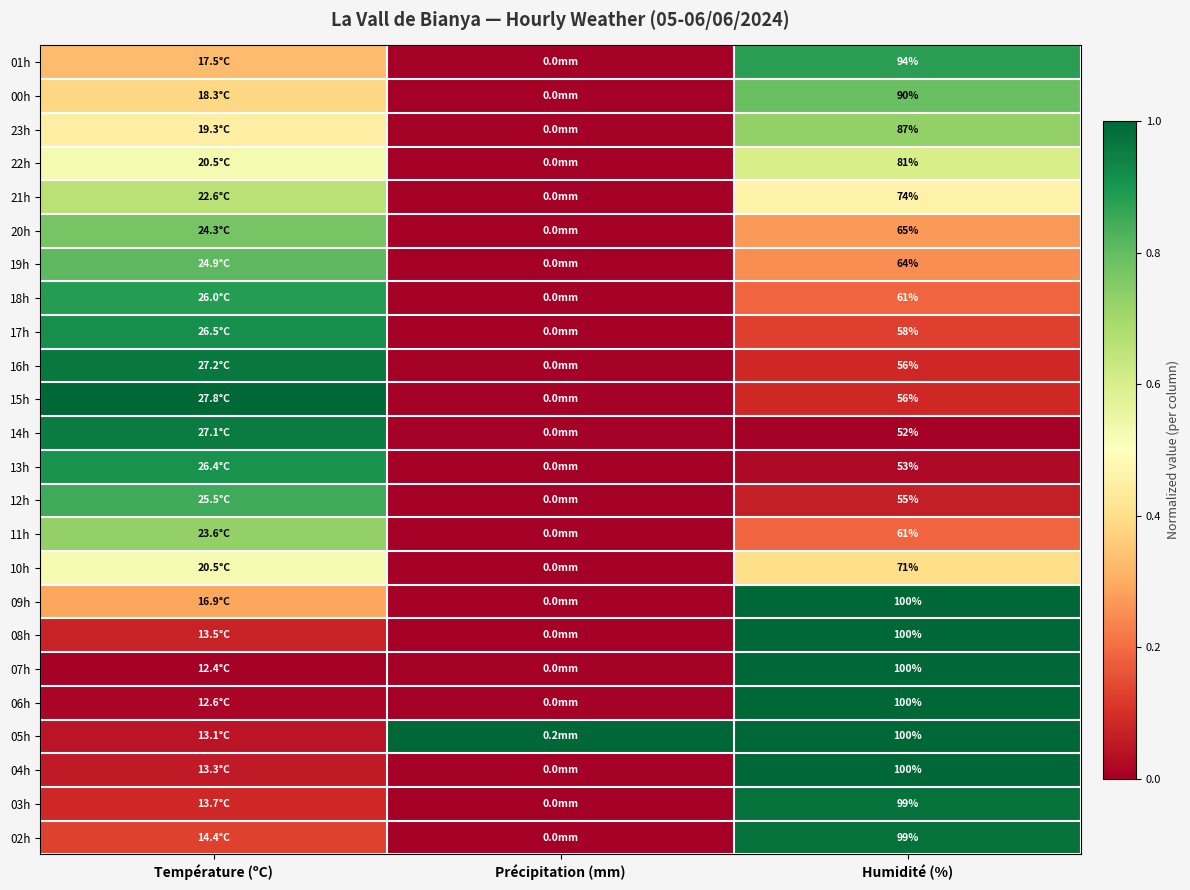

How many data points does each series have?

3